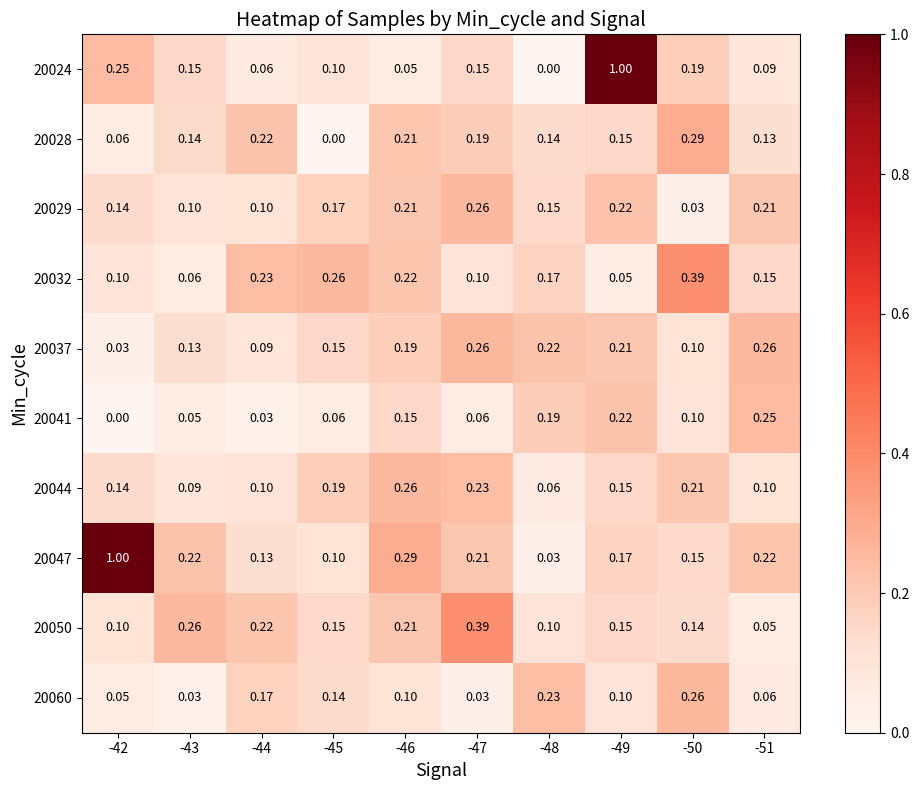

At how many categories does at least one series exceed 0?

10